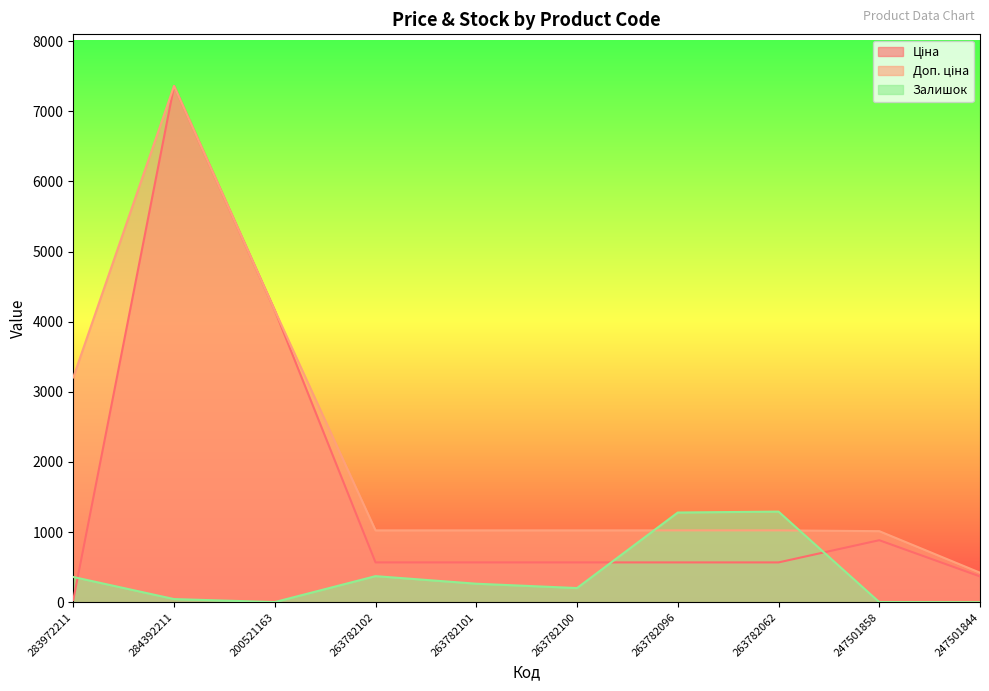

True or false: Доп. ціна has a value of 2903.6 at 200521163.

False